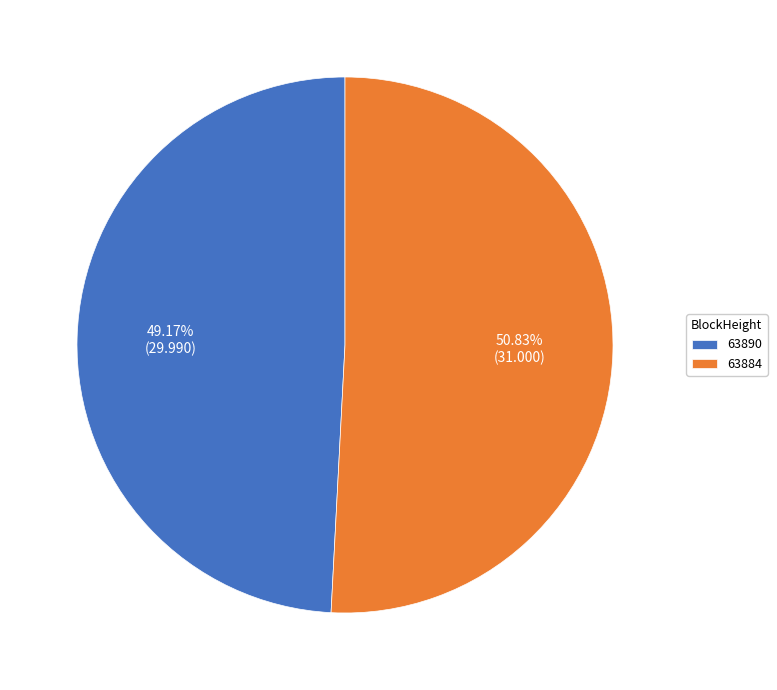

What is the largest slice in the pie chart?

63884